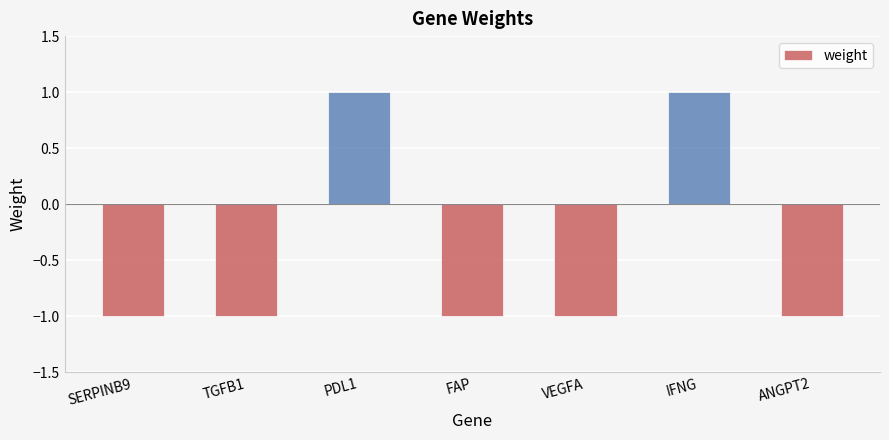

What is the smallest value displayed?

-1